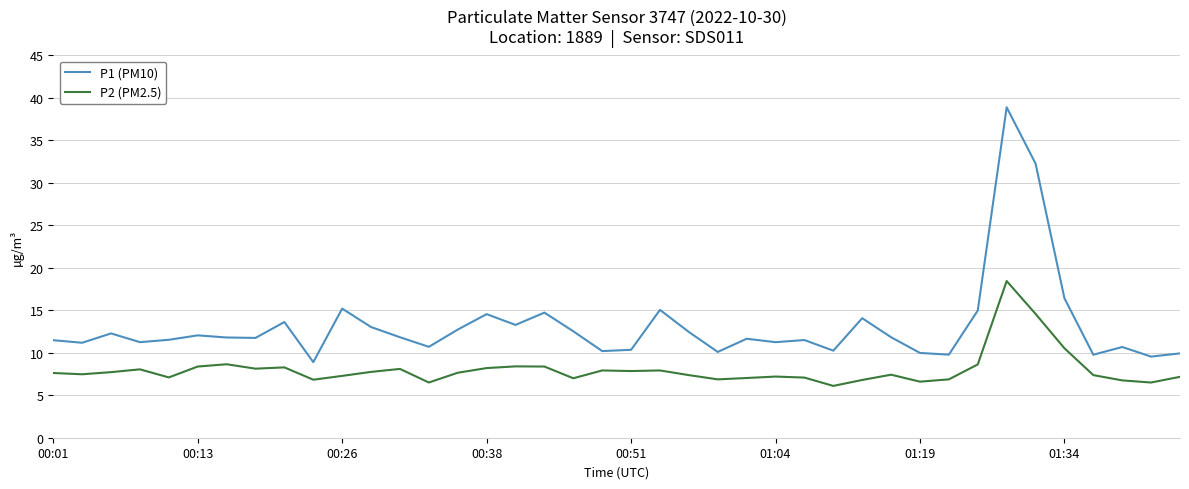

How many lines are shown in the chart?

2